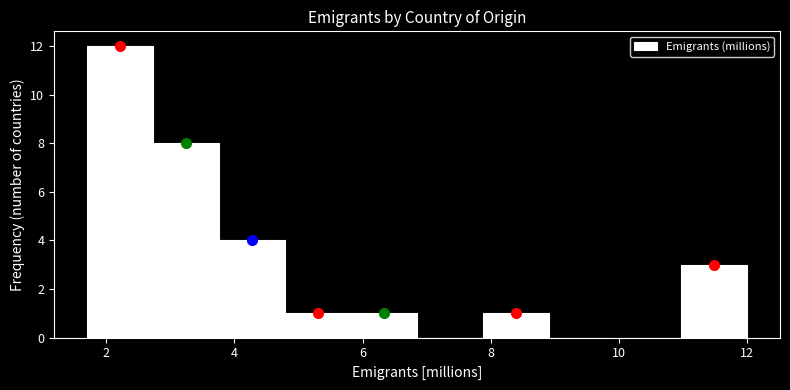

Reading left to right, list every bar in this chart as the range it spans on the x-axis followed by its height. Neither the bar edges nor the heights are printed on the chart, so give them approximately, as read against the axes.

1.8 to 2.8: 12
2.8 to 3.8: 8
3.8 to 4.8: 4
4.8 to 5.8: 1
5.8 to 6.8: 1
6.8 to 7.8: 0
7.8 to 9.0: 1
9.0 to 10.0: 0
10.0 to 11.0: 0
11.0 to 12.0: 3